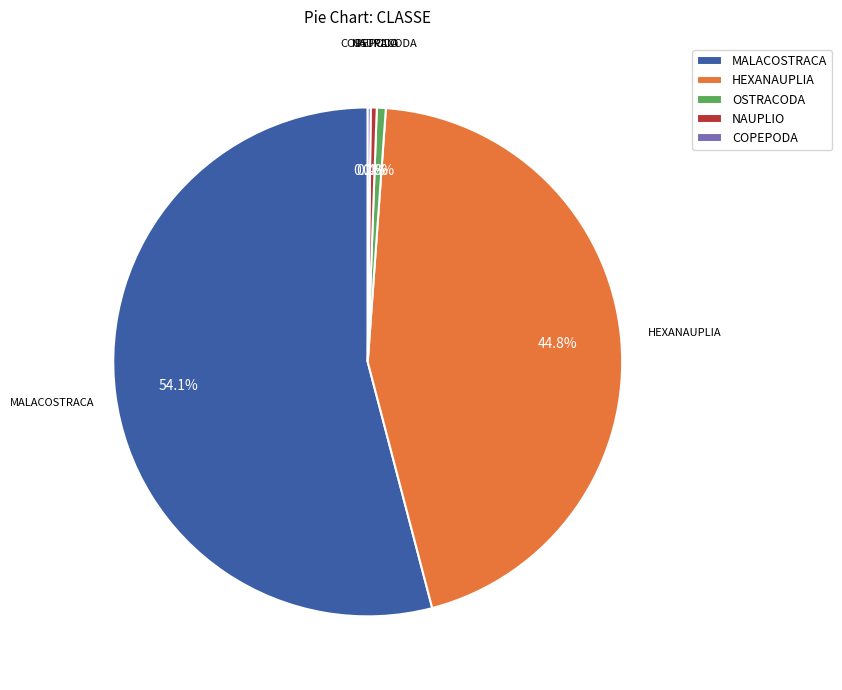

Which slice is the largest?

MALACOSTRACA